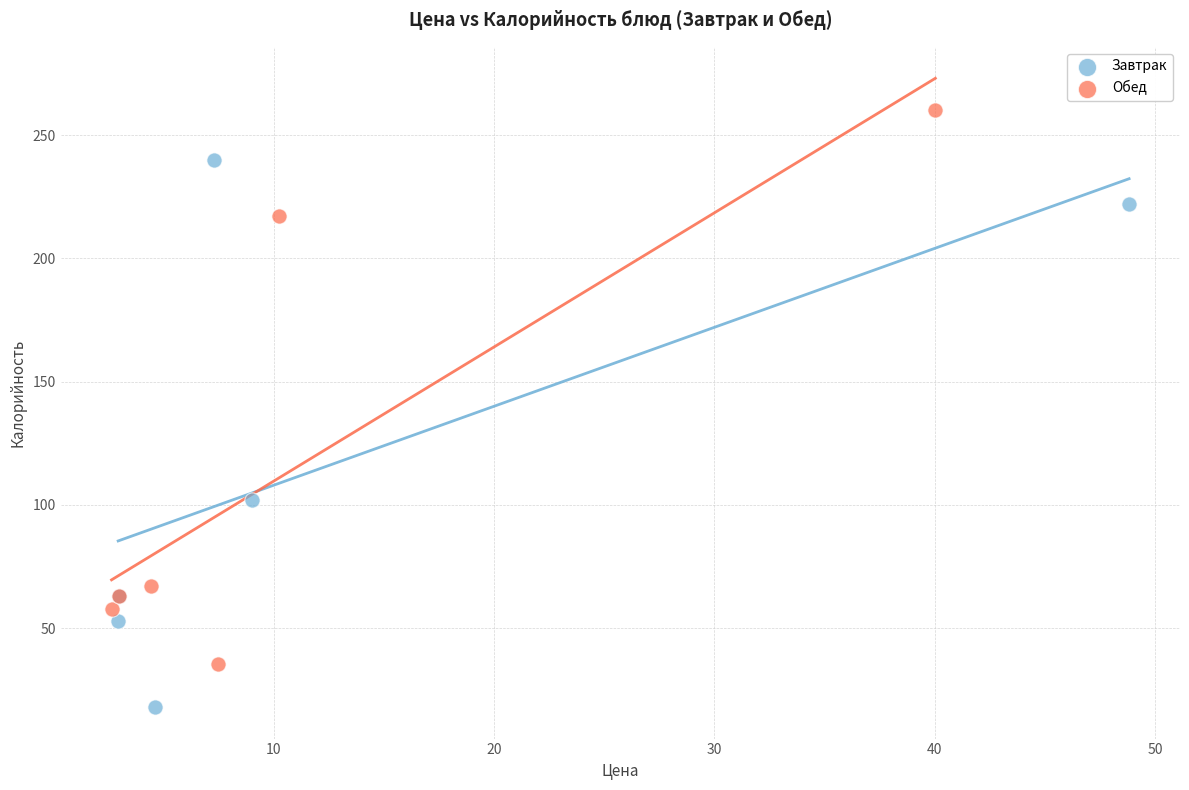

What are all the series names shown in the legend?

Завтрак, Обед